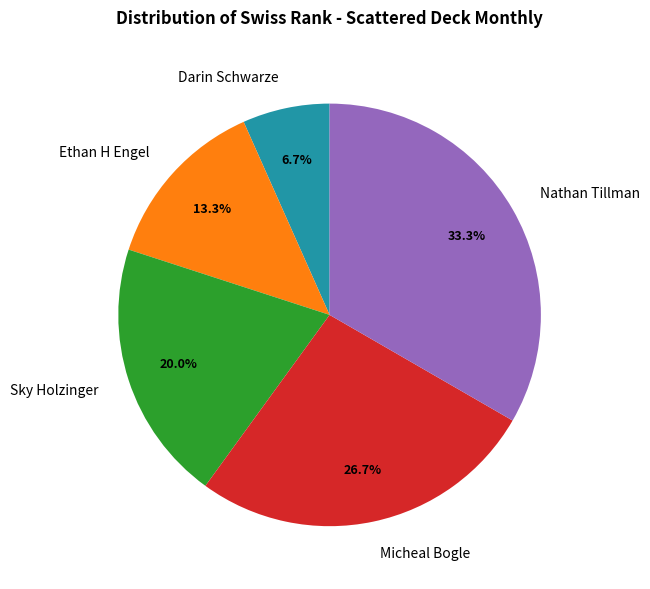

Rank the categories by value from highest to lowest.

Nathan Tillman, Micheal Bogle, Sky Holzinger, Ethan H Engel, Darin Schwarze